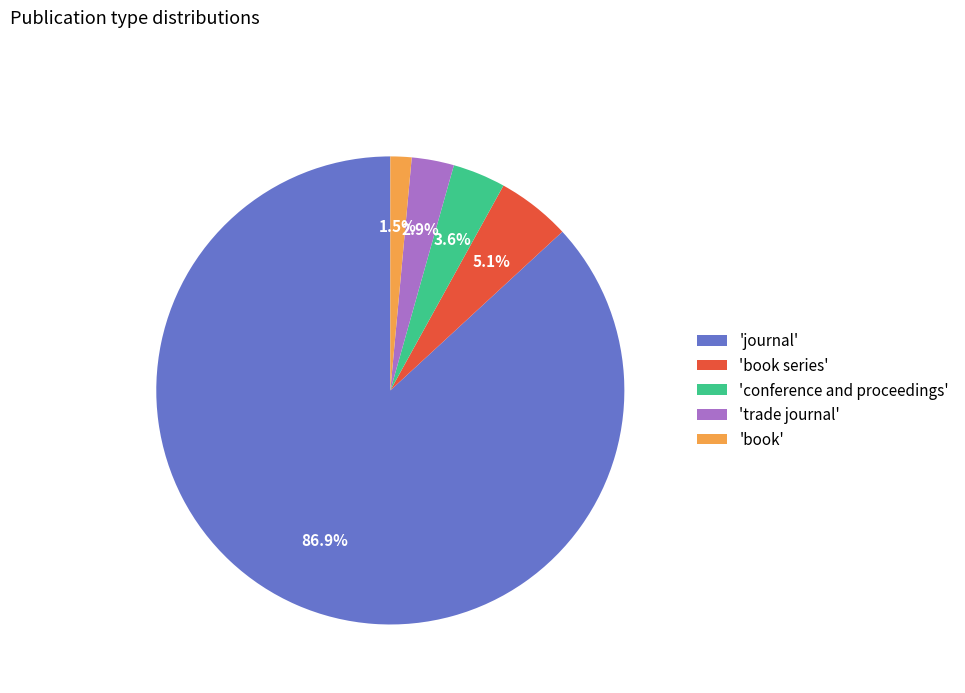

How many segments does this pie chart have?

5